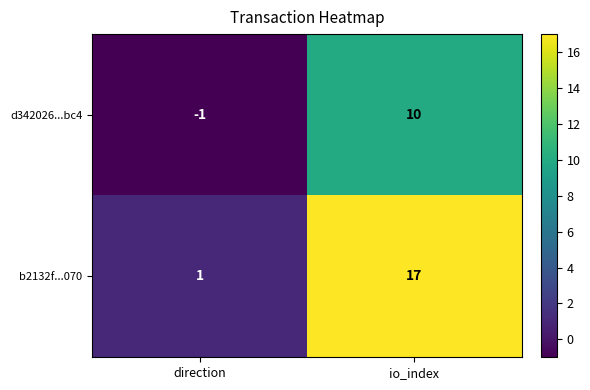

What is the sum of the b2132f...070 values at io_index and direction?

18